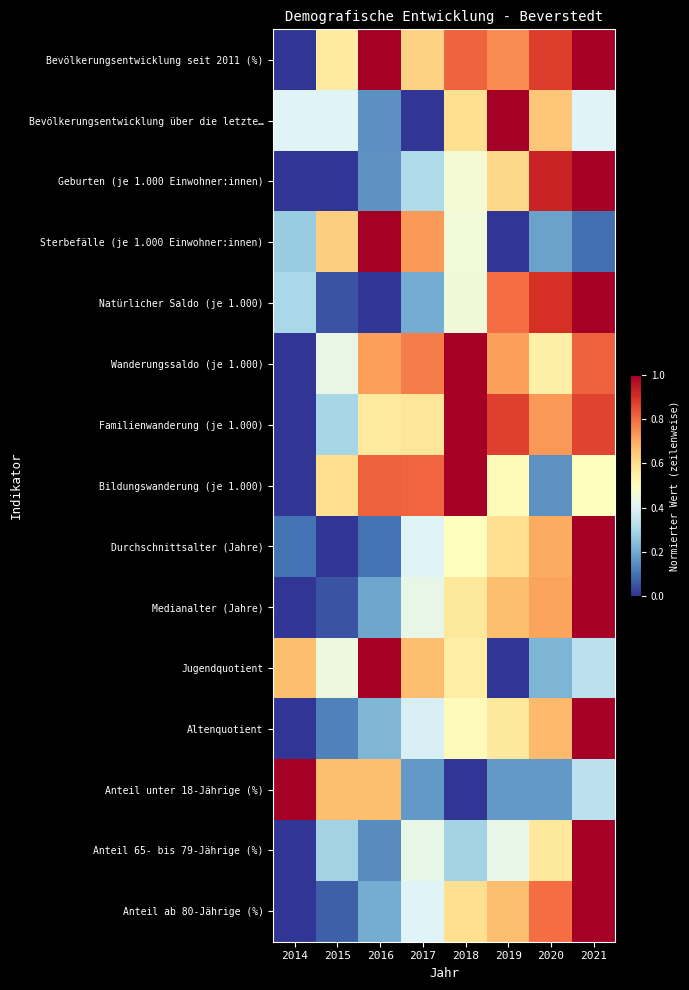

Reading right to left, extract all data points from this chart.

Bevölkerungsentwicklung seit 2011 (%): 2021=1.0	2020=0.9	2019=0.8	2018=0.8	2017=0.6	2016=1.0	2015=0.6	2014=0.0
Bevölkerungsentwicklung über die letzte…: 2021=0.4	2020=0.7	2019=1.0	2018=0.6	2017=0.0	2016=0.2	2015=0.4	2014=0.4
Geburten (je 1.000 Einwohner:innen): 2021=1.0	2020=0.9	2019=0.6	2018=0.5	2017=0.3	2016=0.2	2015=0.0	2014=0.0
Sterbefälle (je 1.000 Einwohner:innen): 2021=0.1	2020=0.2	2019=0.0	2018=0.5	2017=0.7	2016=1.0	2015=0.6	2014=0.3
Natürlicher Saldo (je 1.000): 2021=1.0	2020=0.9	2019=0.8	2018=0.5	2017=0.2	2016=0.0	2015=0.0	2014=0.3
Wanderungssaldo (je 1.000): 2021=0.8	2020=0.5	2019=0.7	2018=1.0	2017=0.8	2016=0.7	2015=0.4	2014=0.0
Familienwanderung (je 1.000): 2021=0.9	2020=0.7	2019=0.9	2018=1.0	2017=0.6	2016=0.6	2015=0.3	2014=0.0
Bildungswanderung (je 1.000): 2021=0.5	2020=0.2	2019=0.5	2018=1.0	2017=0.8	2016=0.8	2015=0.6	2014=0.0
Durchschnittsalter (Jahre): 2021=1.0	2020=0.7	2019=0.6	2018=0.5	2017=0.4	2016=0.1	2015=0.0	2014=0.1
Medianalter (Jahre): 2021=1.0	2020=0.7	2019=0.7	2018=0.6	2017=0.4	2016=0.2	2015=0.0	2014=0.0
Jugendquotient: 2021=0.3	2020=0.2	2019=0.0	2018=0.6	2017=0.7	2016=1.0	2015=0.4	2014=0.7
Altenquotient: 2021=1.0	2020=0.7	2019=0.6	2018=0.5	2017=0.4	2016=0.2	2015=0.1	2014=0.0
Anteil unter 18-Jährige (%): 2021=0.3	2020=0.2	2019=0.2	2018=0.0	2017=0.2	2016=0.7	2015=0.7	2014=1.0
Anteil 65- bis 79-Jährige (%): 2021=1.0	2020=0.6	2019=0.4	2018=0.3	2017=0.4	2016=0.1	2015=0.3	2014=0.0
Anteil ab 80-Jährige (%): 2021=1.0	2020=0.8	2019=0.7	2018=0.6	2017=0.4	2016=0.2	2015=0.1	2014=0.0